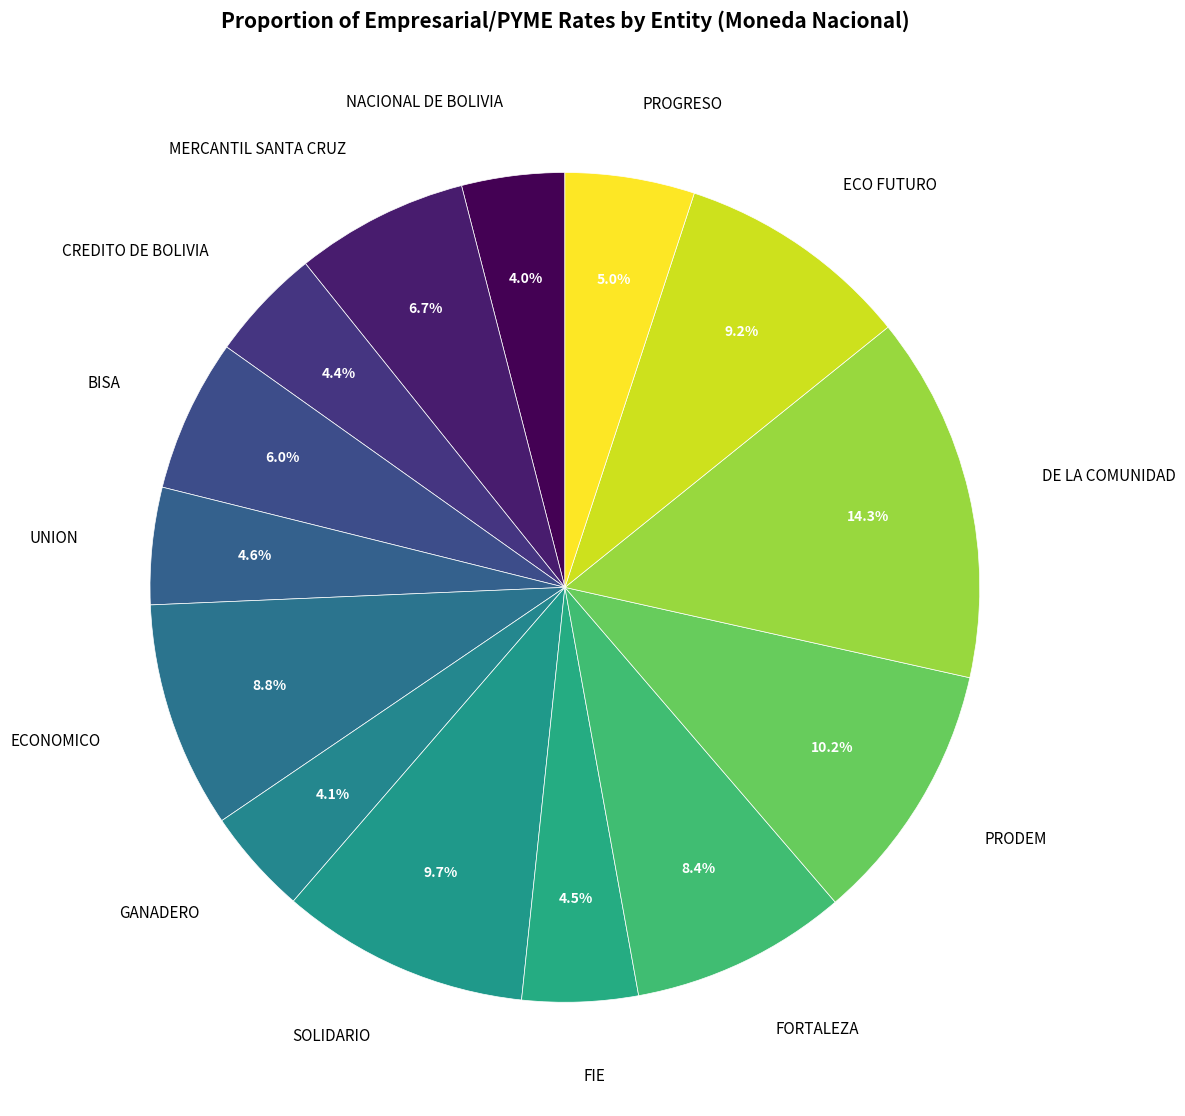

To the nearest percent, what is the difference between the largest and smallest slice percentages?

10%